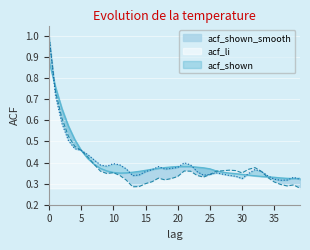

What is the difference between the maximum and minimum values in the acf_shown_smooth series?

0.6